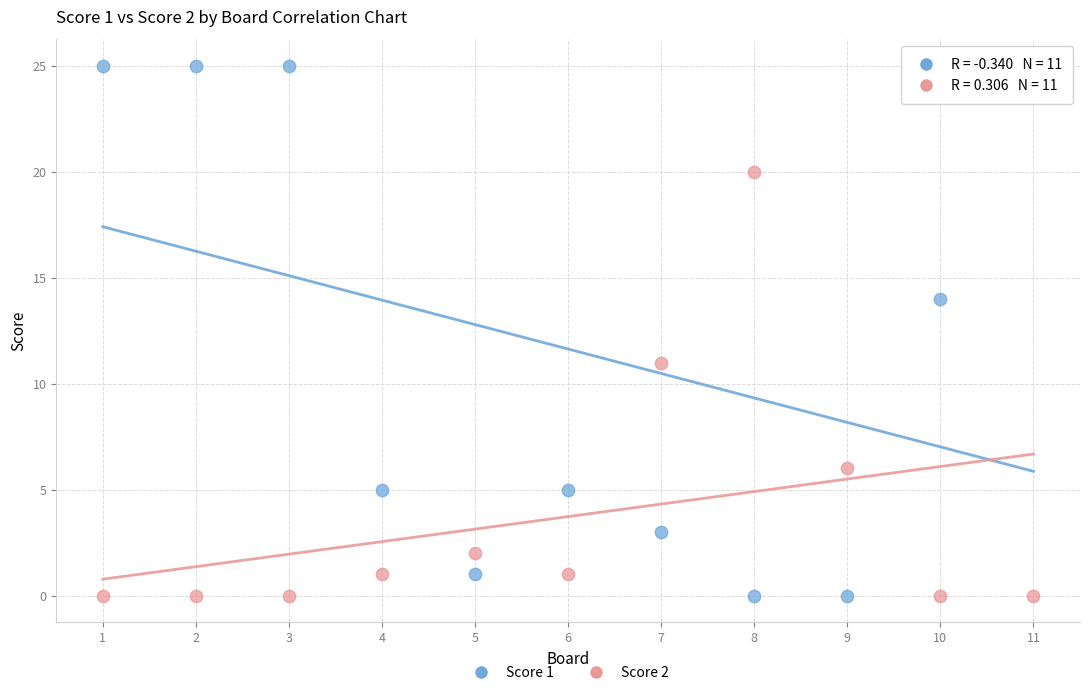

Which series has the largest Y range (max minus min)?

Score 1